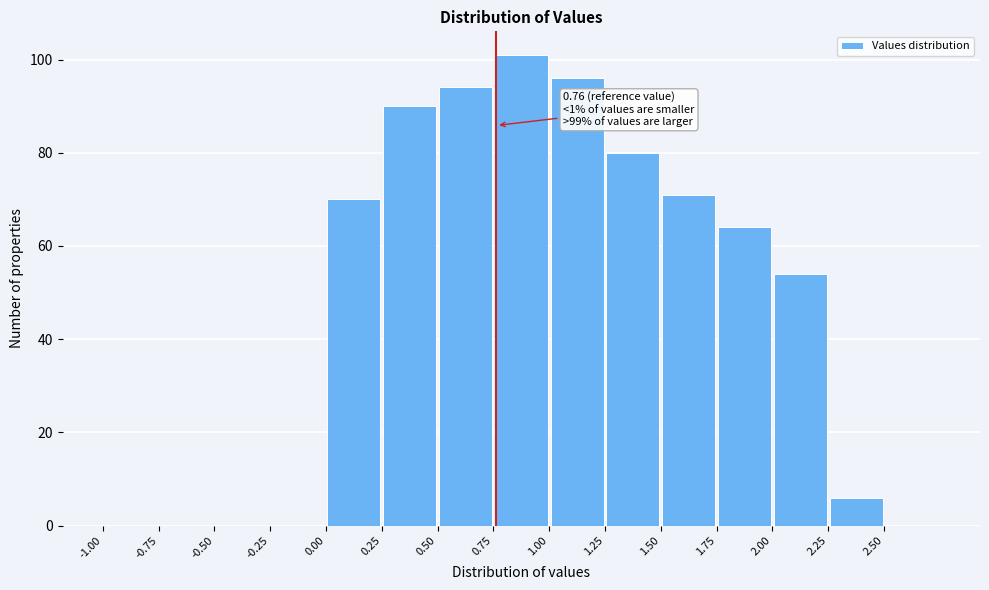

Which range on the x-axis has the tallest bar?

0.75 to 1.00